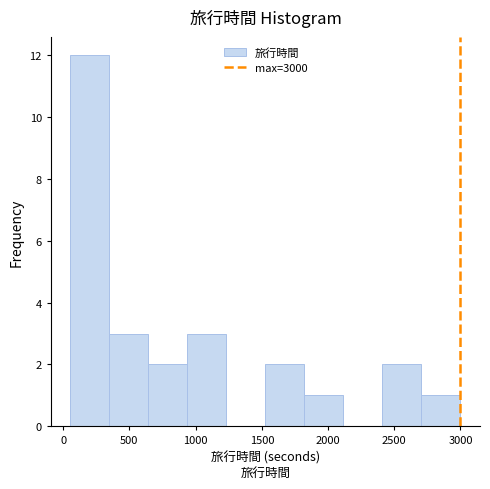

How tall is the bar that spans 2700 to 3000 on the x-axis? Neither the bar edges nor the heights are printed on the chart, so give them approximately, as read against the axes.

1